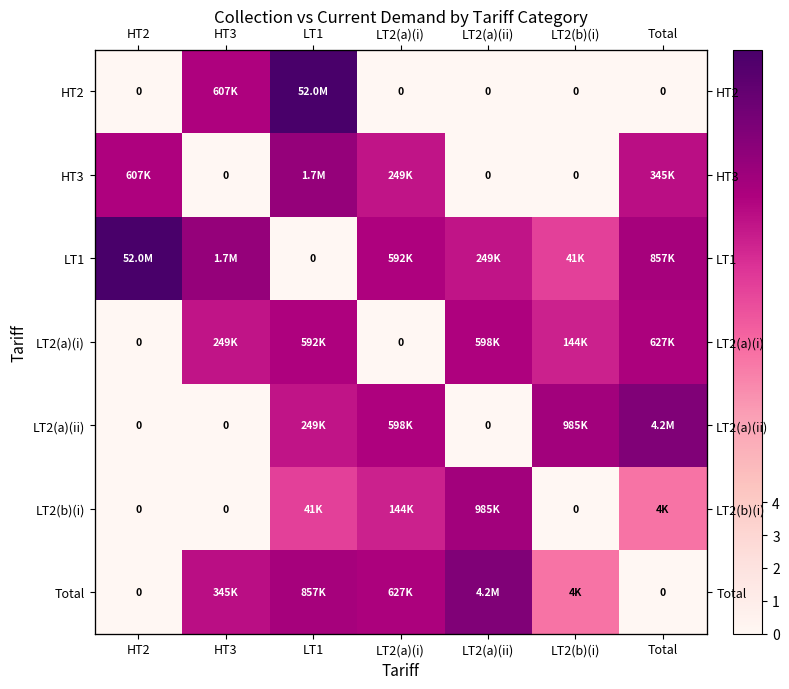

The value of HT2 at LT2(a)(i) is 0.0. True or false?

True